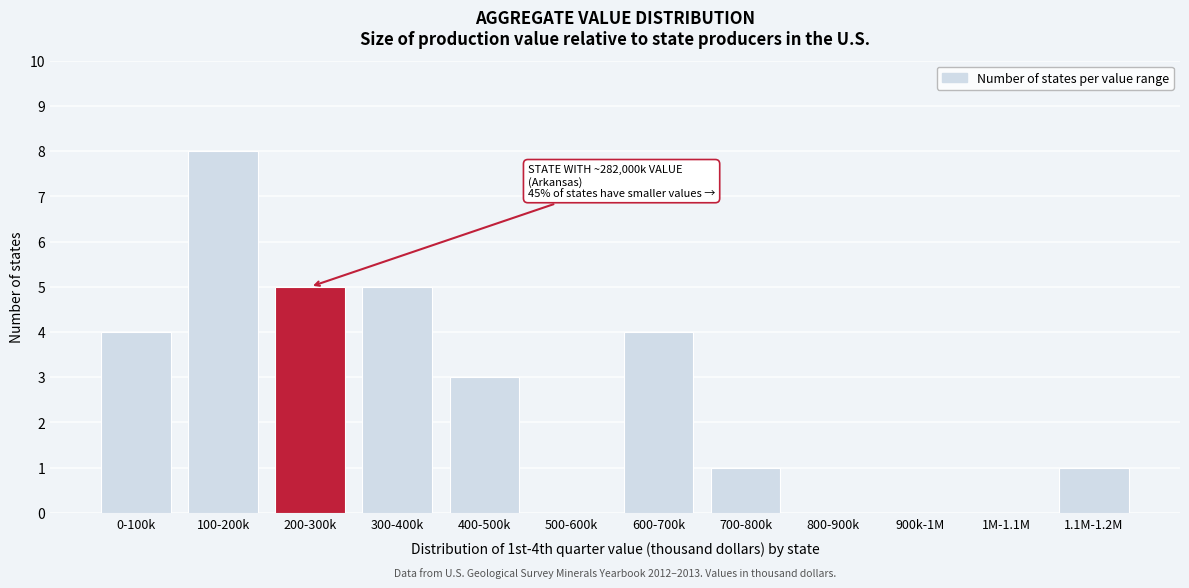

Reading right to left, list all the values displayed in this chart.

1.1M-1.2M=1	1M-1.1M=0	900k-1M=0	800-900k=0	700-800k=1	600-700k=4	500-600k=0	400-500k=3	300-400k=5	200-300k=5	100-200k=8	0-100k=4